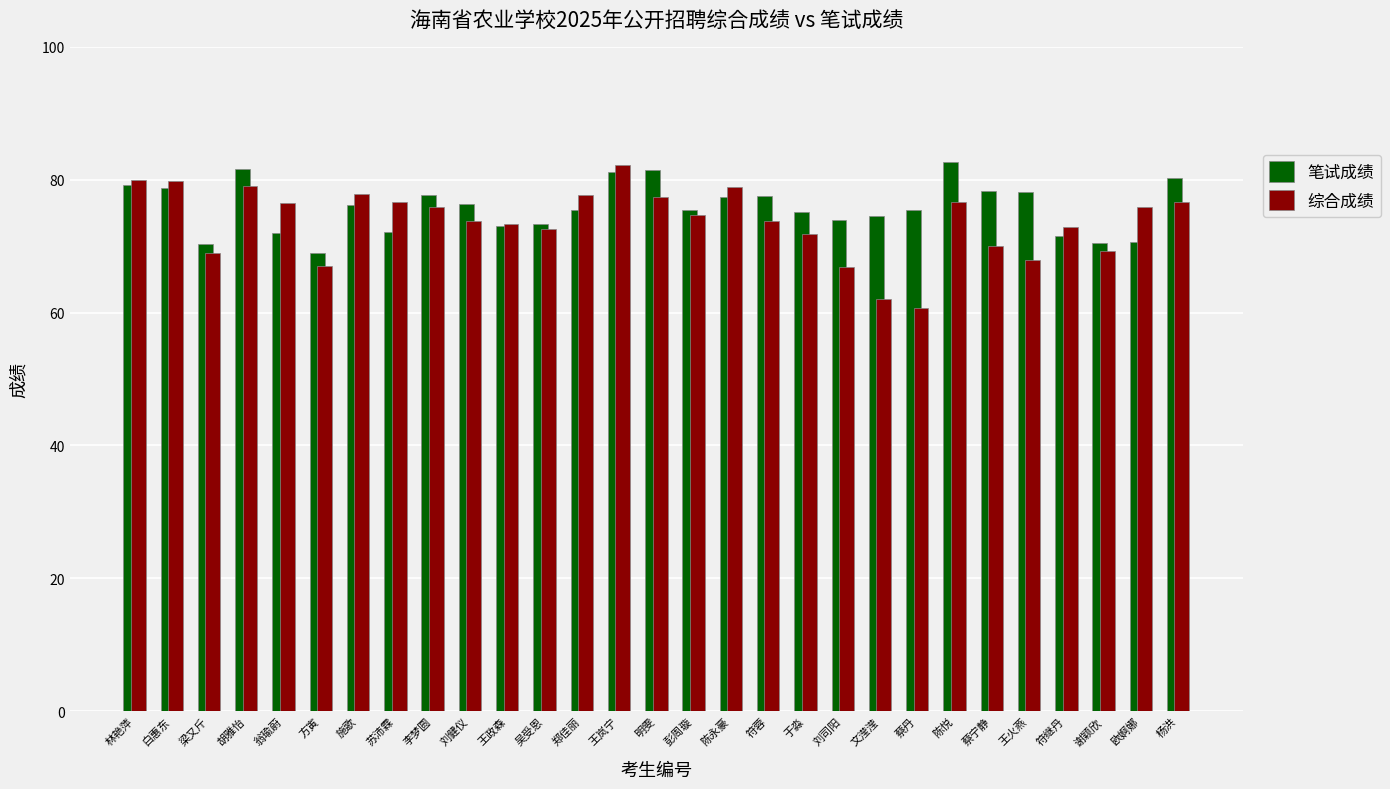

What is the lowest value of the 综合成绩 series?

60.6